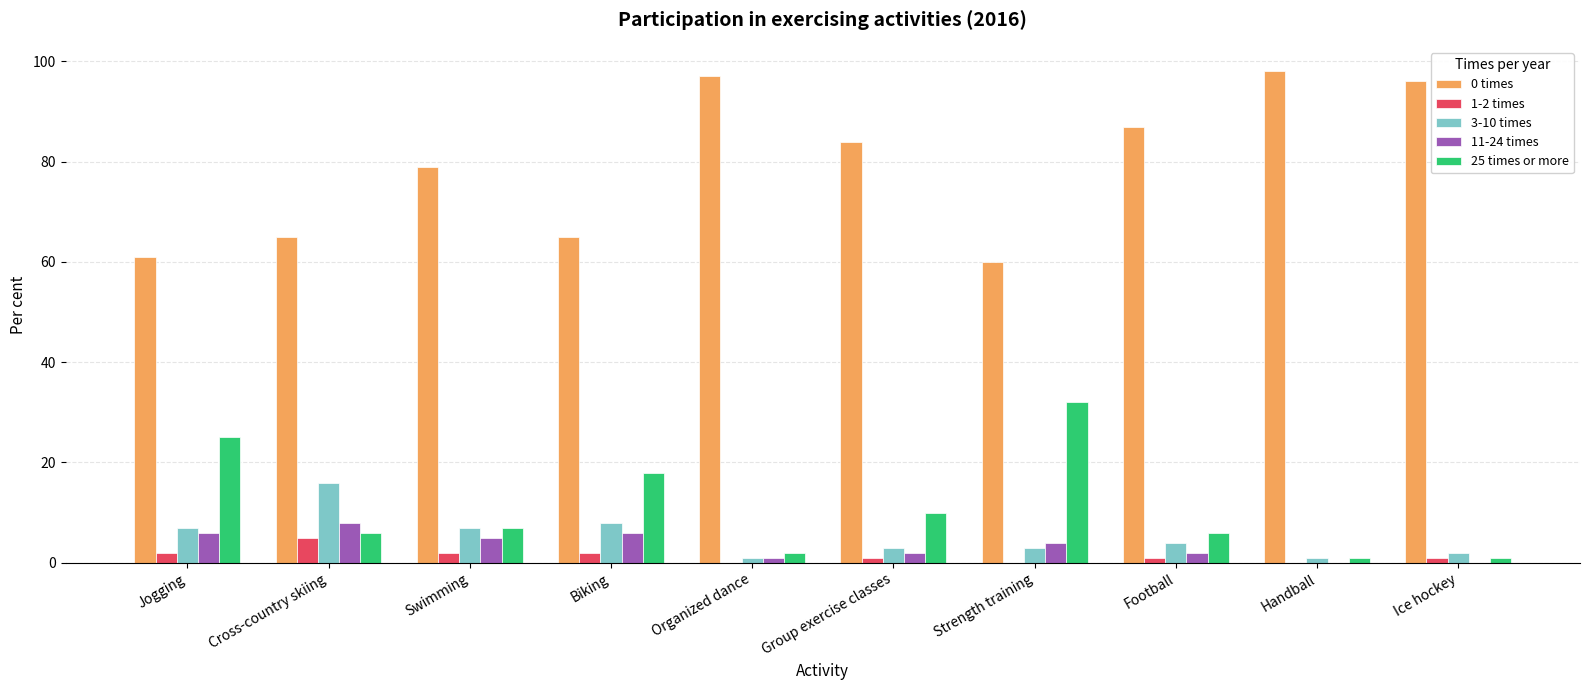

True or false: 3-10 times has a value of 11 at Jogging.

False